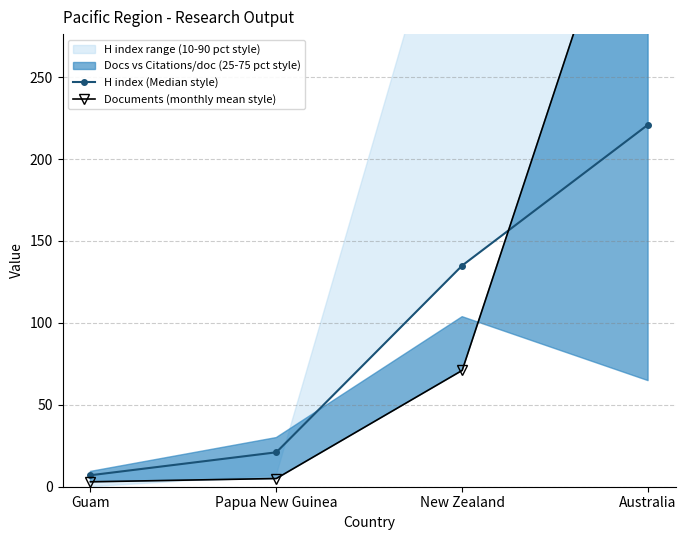

What is the label of the 3rd point from the right?

Papua New Guinea